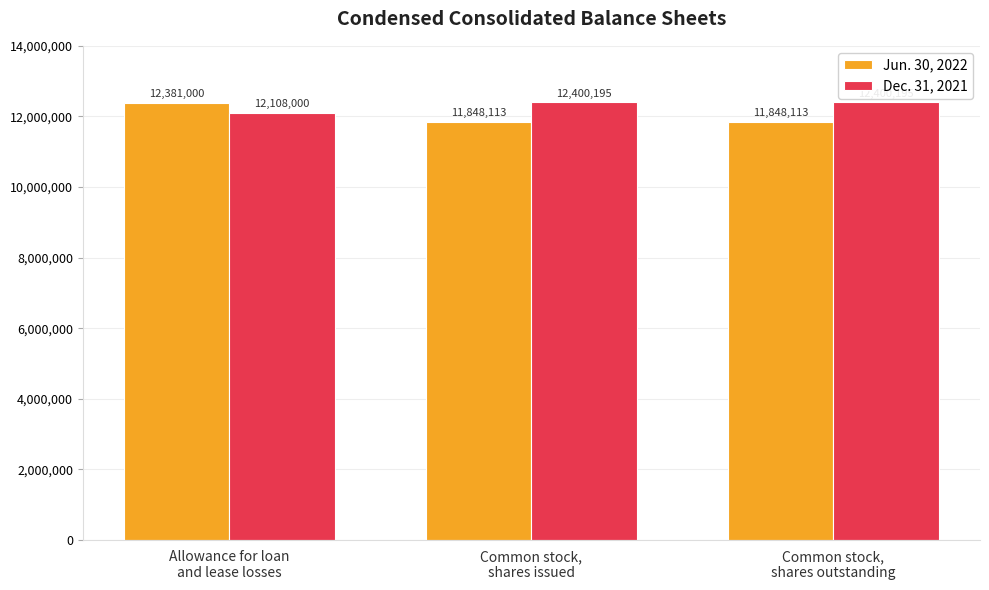

Read the Dec. 31, 2021 value at Common stock,
shares issued, to the nearest 100.

12400200